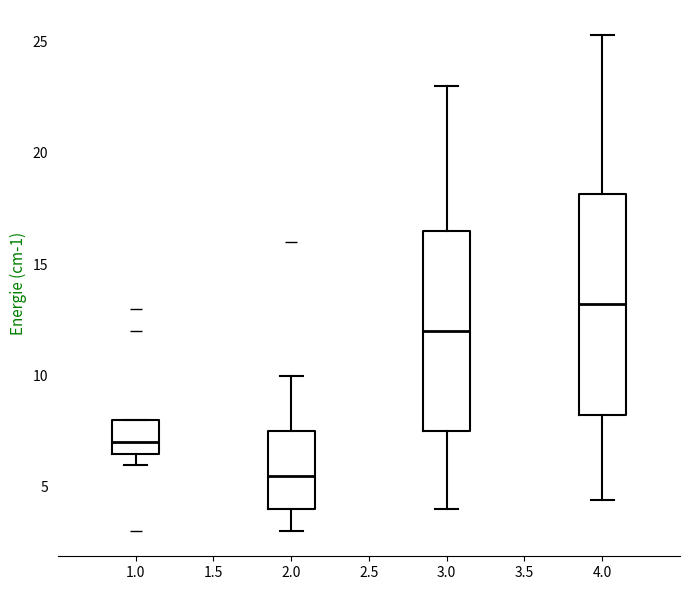

Where does the median line of the box at x = 1.0 sit on the y-axis? The values are not printed on the chart, so give them approximately, as read against the axis.

7.0